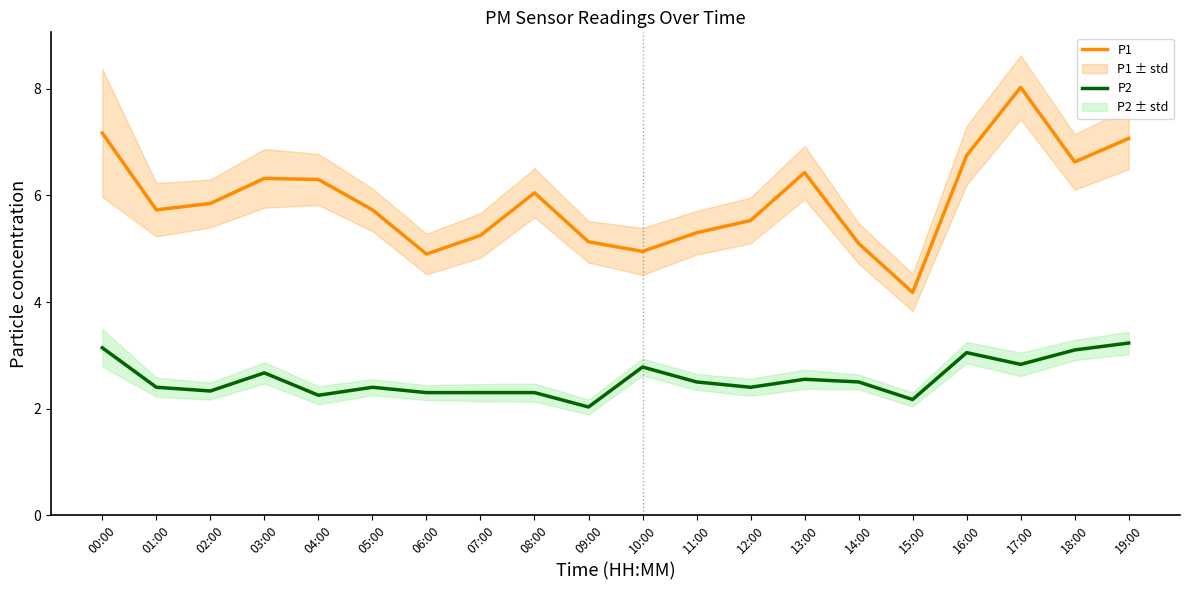

How many series are shown in this chart?

2